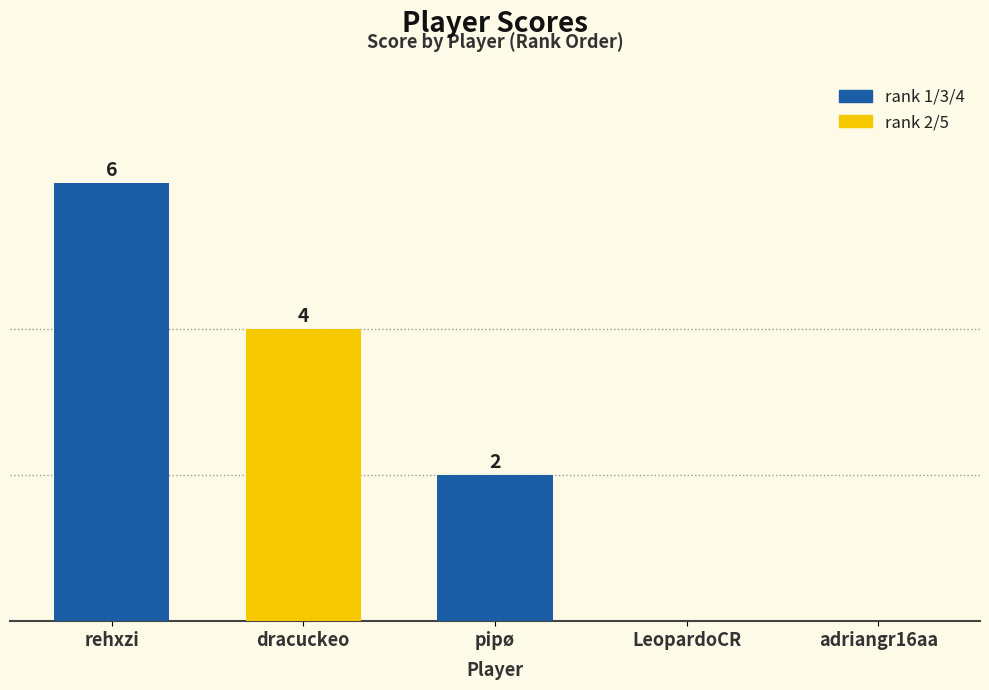

Which category has the highest value across all series?

rehxzi